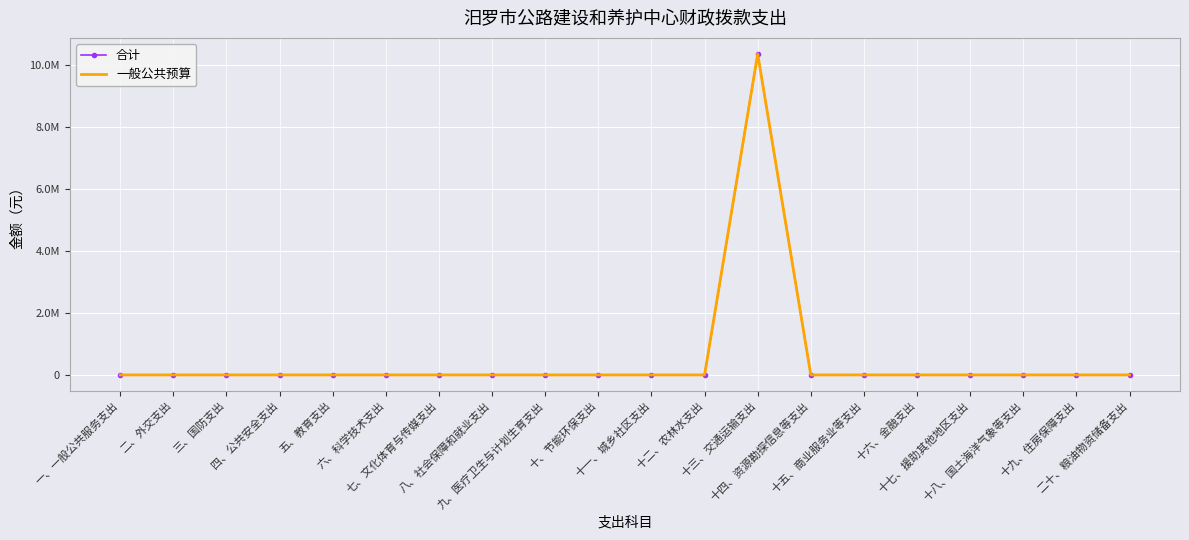

What is the highest value of the 合计 series?

10342152.5